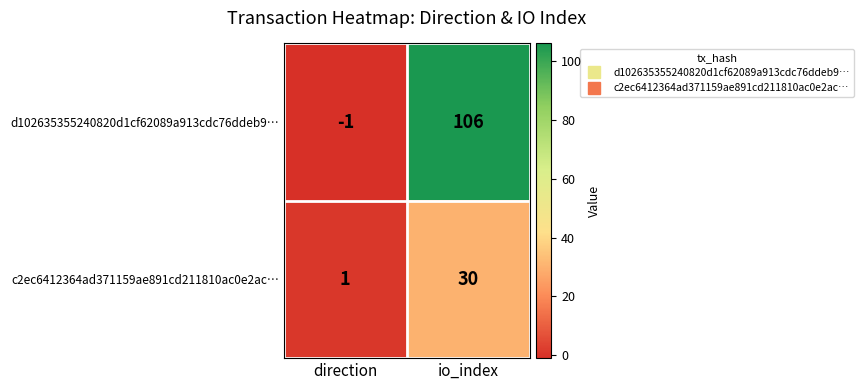

What is the average value of the c2ec6412364ad371159ae891cd211810ac0e2ac… series?

16